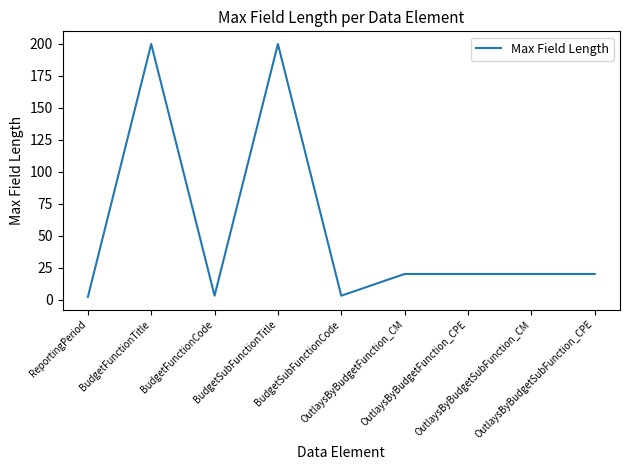

What is the difference between the maximum and minimum values?

198